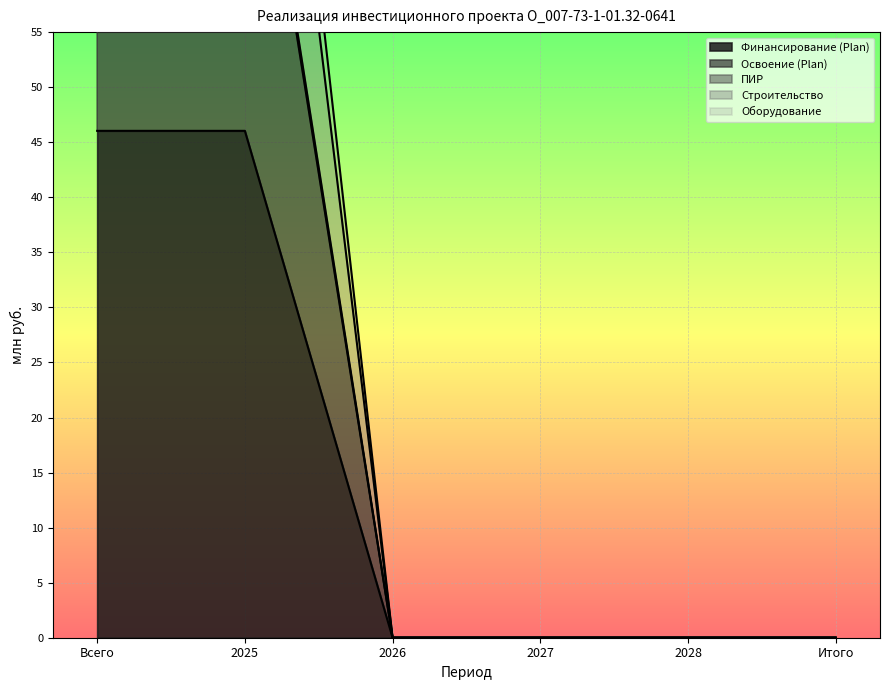

At 2026, list the series in order from largest to smallest.

Финансирование (Plan), Освоение (Plan), ПИР, Строительство, Оборудование